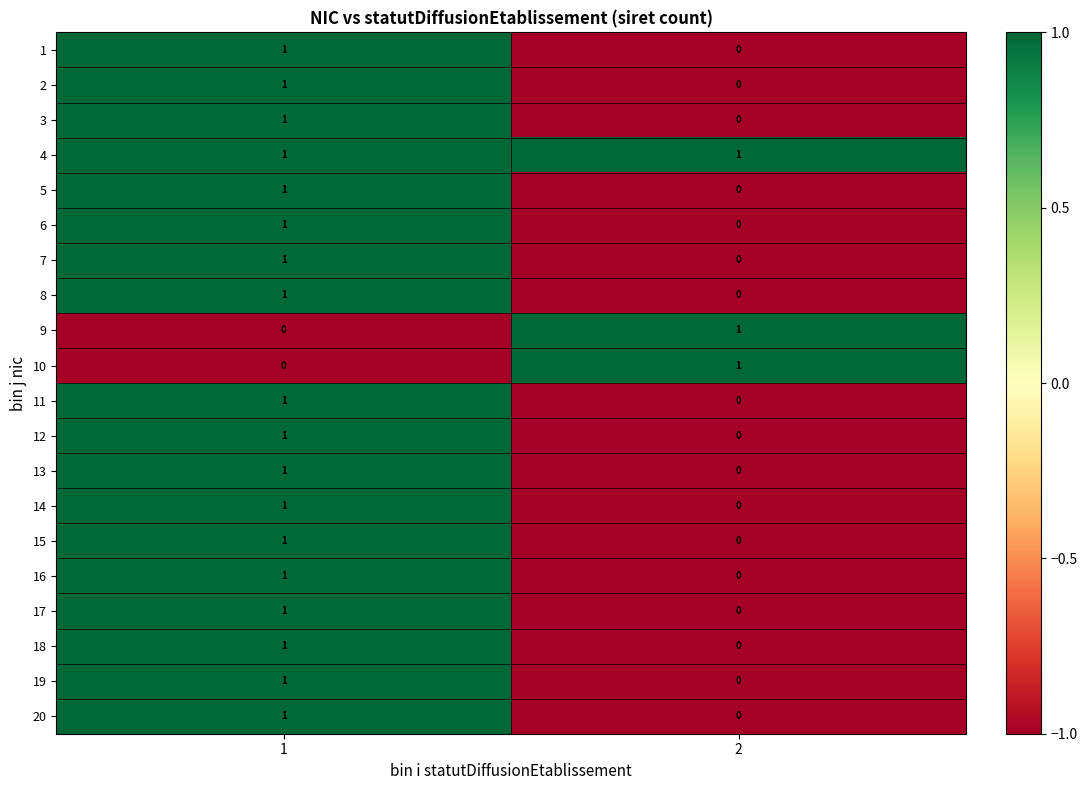

Is it true that 3 equals 0 at 2?

True